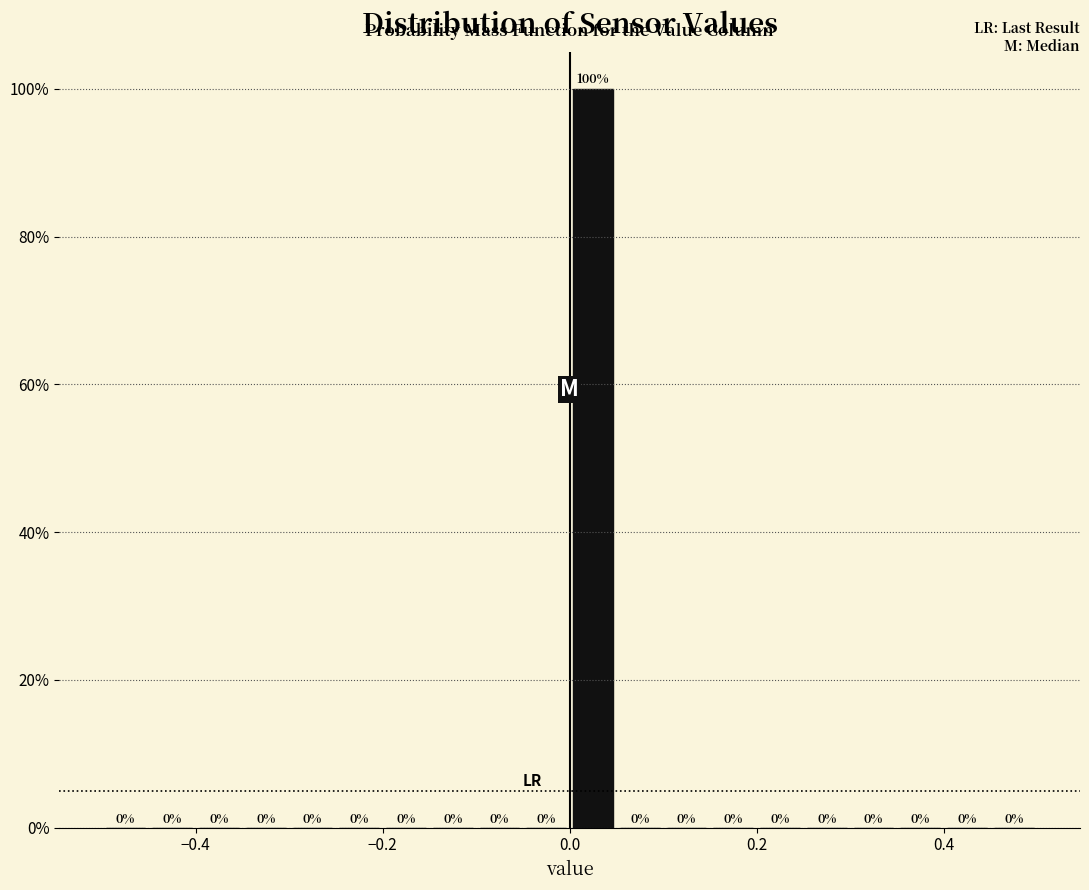

Around what value on the x-axis is the tallest bar? Give the approximate position of its centre, as read against the axis.

0.02